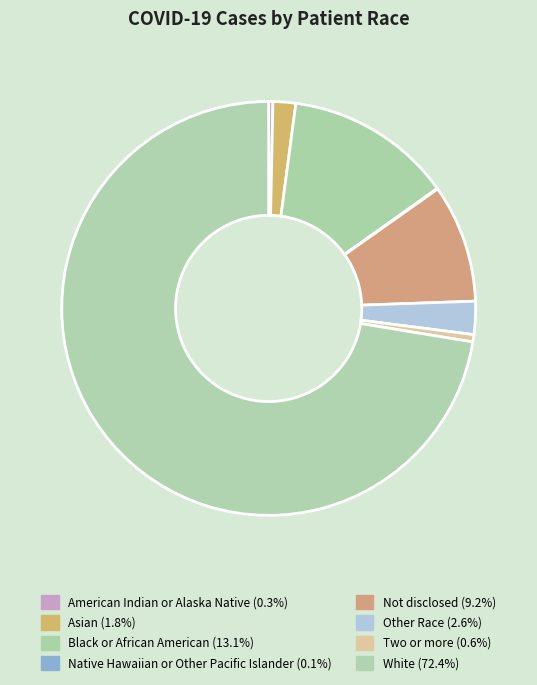

How many segments does this pie chart have?

8